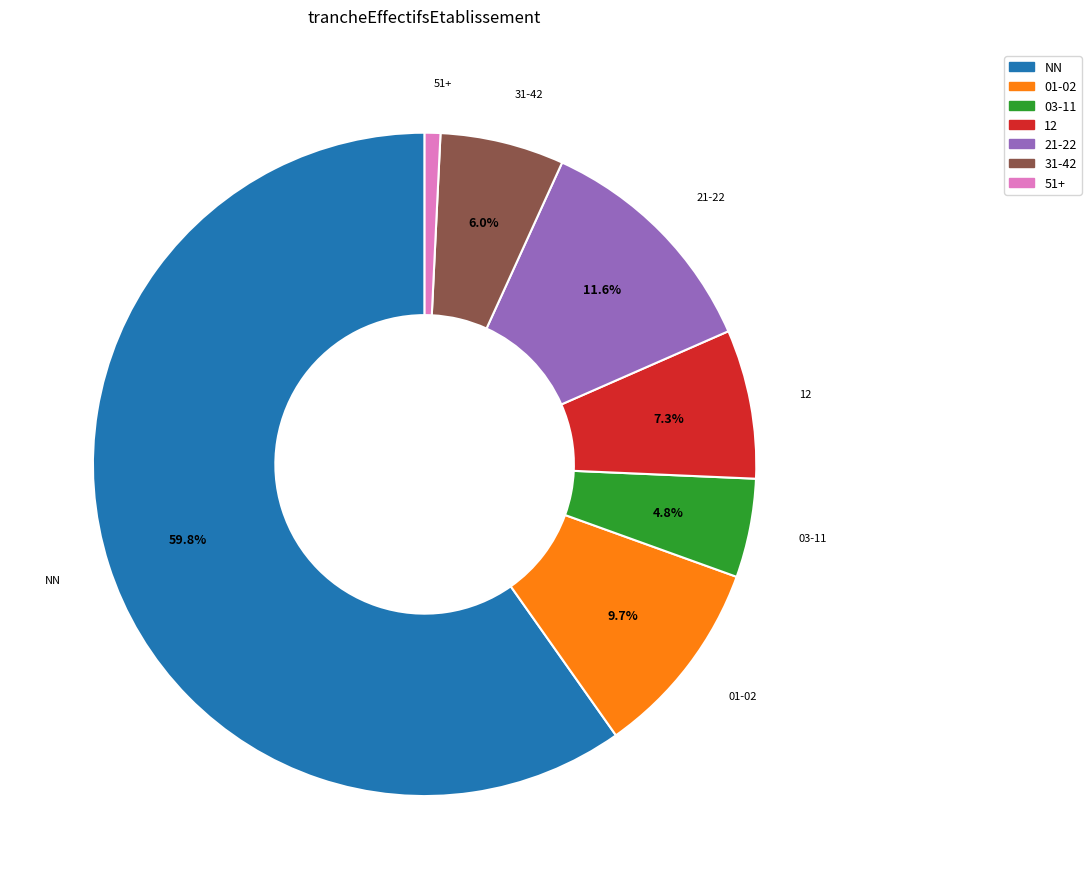

To the nearest percent, what is the average slice percentage?

14%